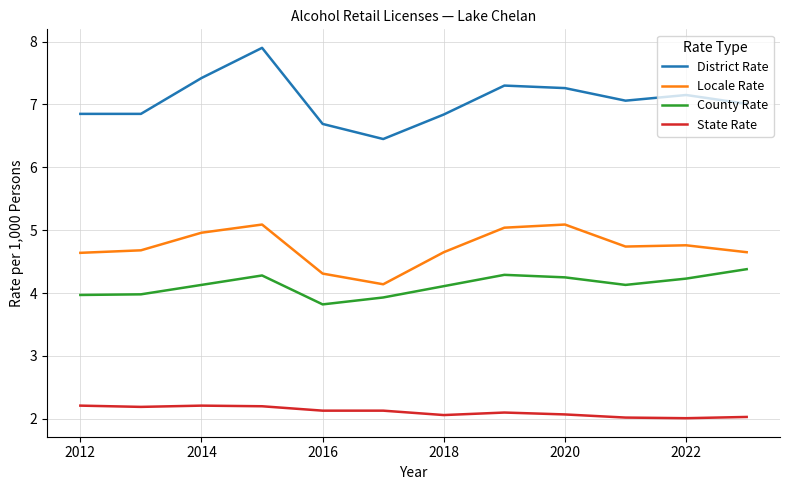

What is the difference between the maximum and minimum values in the County Rate series?

0.6